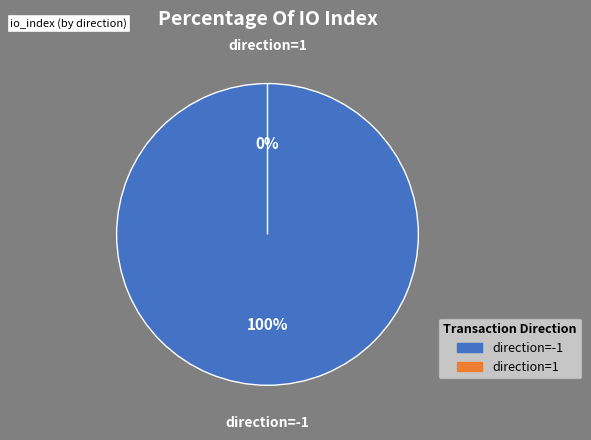

Rank the categories by value from highest to lowest.

direction=-1, direction=1